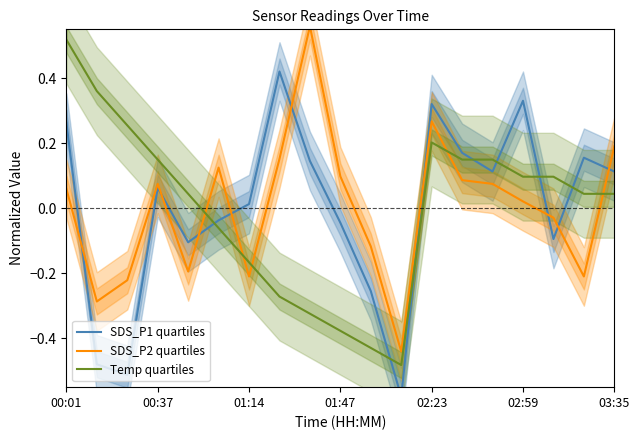

Which category has the highest value in the Temp quartiles series?

00:01